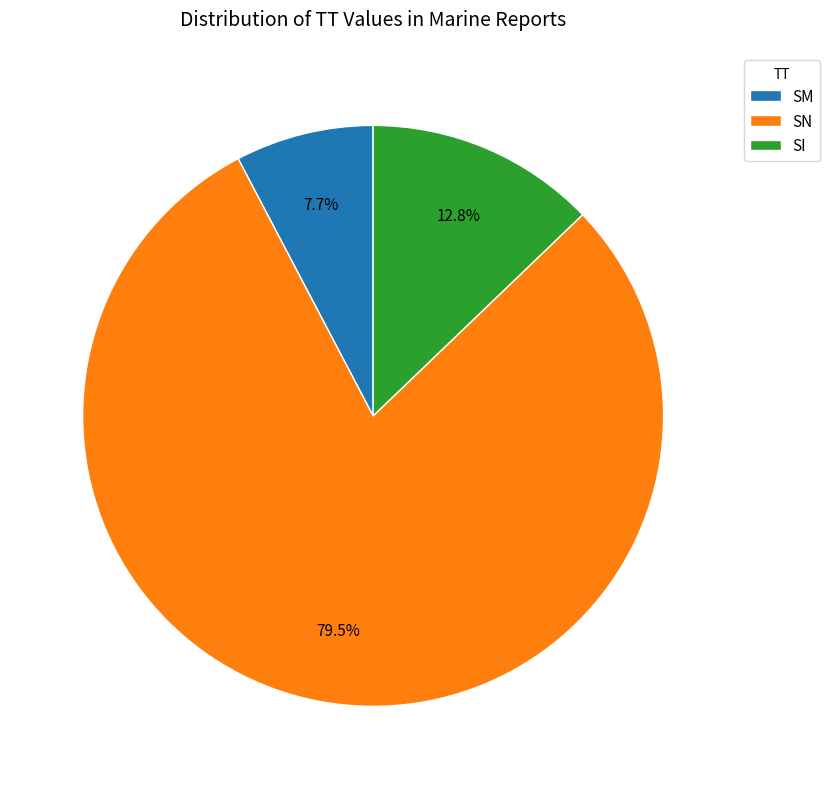

To the nearest percent, what is the average slice percentage?

33%